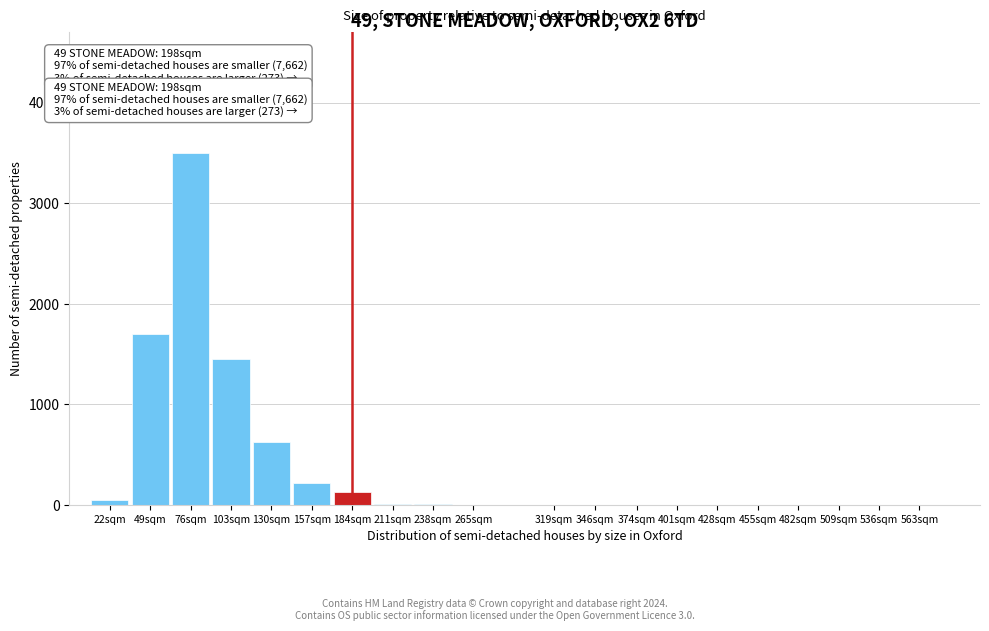

Is it true that the value at 157sqm is 220?

True